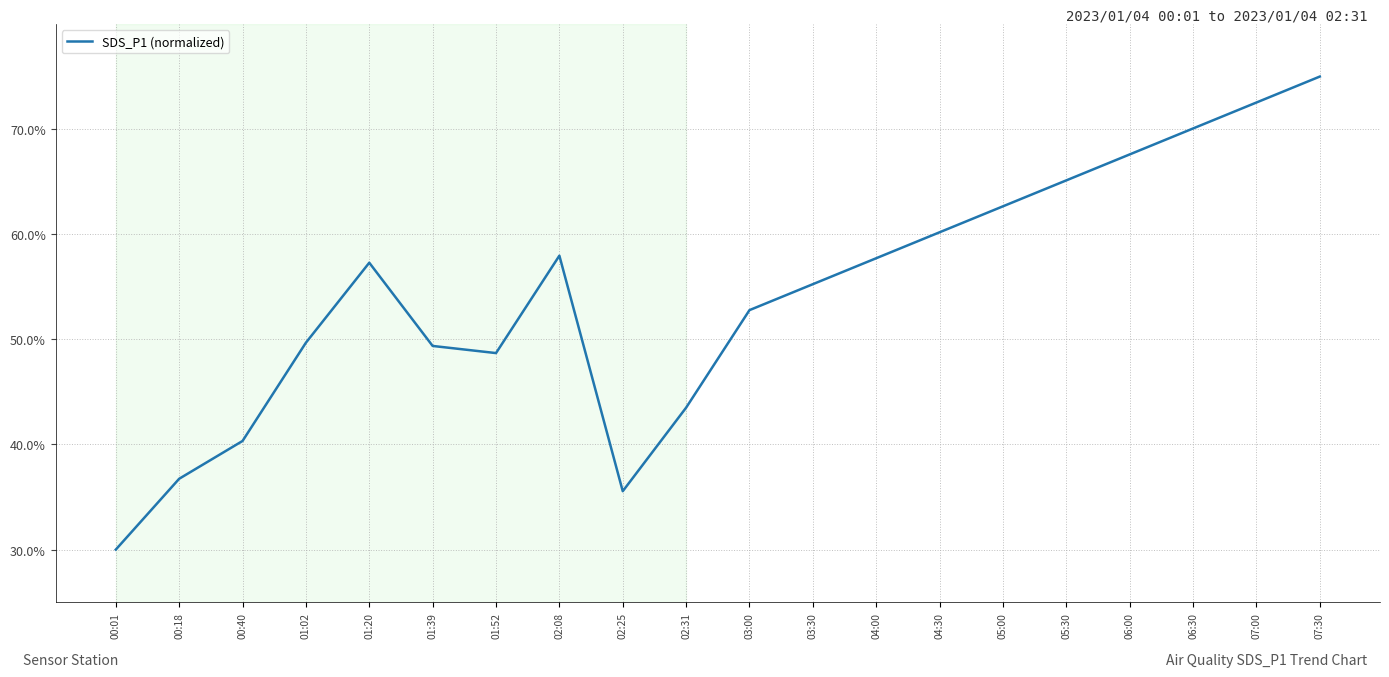

What is the difference between the second highest and minimum values?

42.5